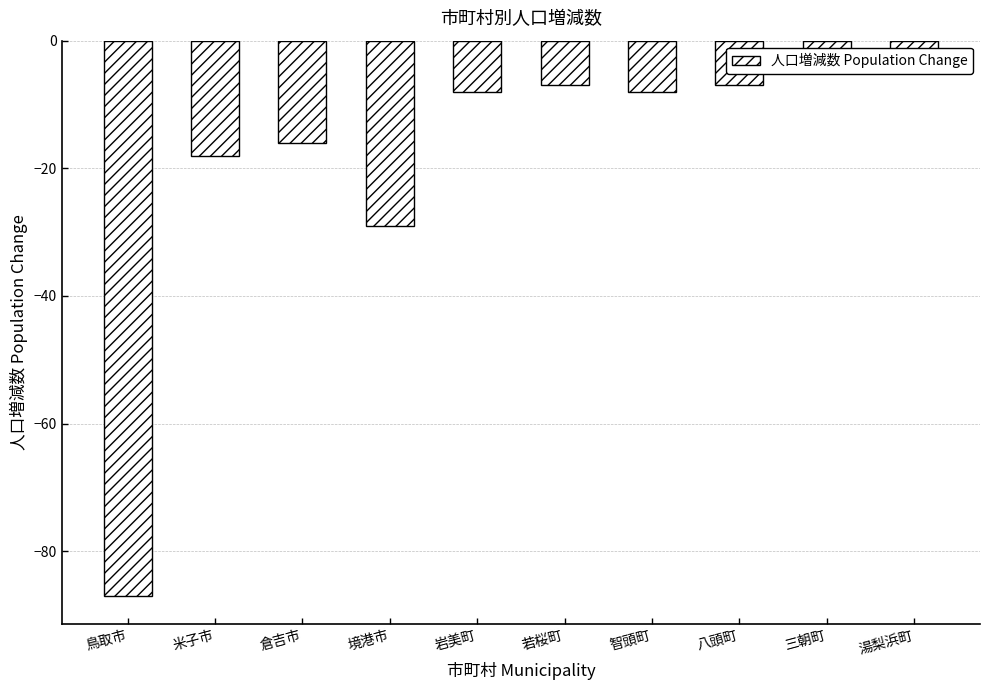

Which category has the lowest value across all series?

鳥取市